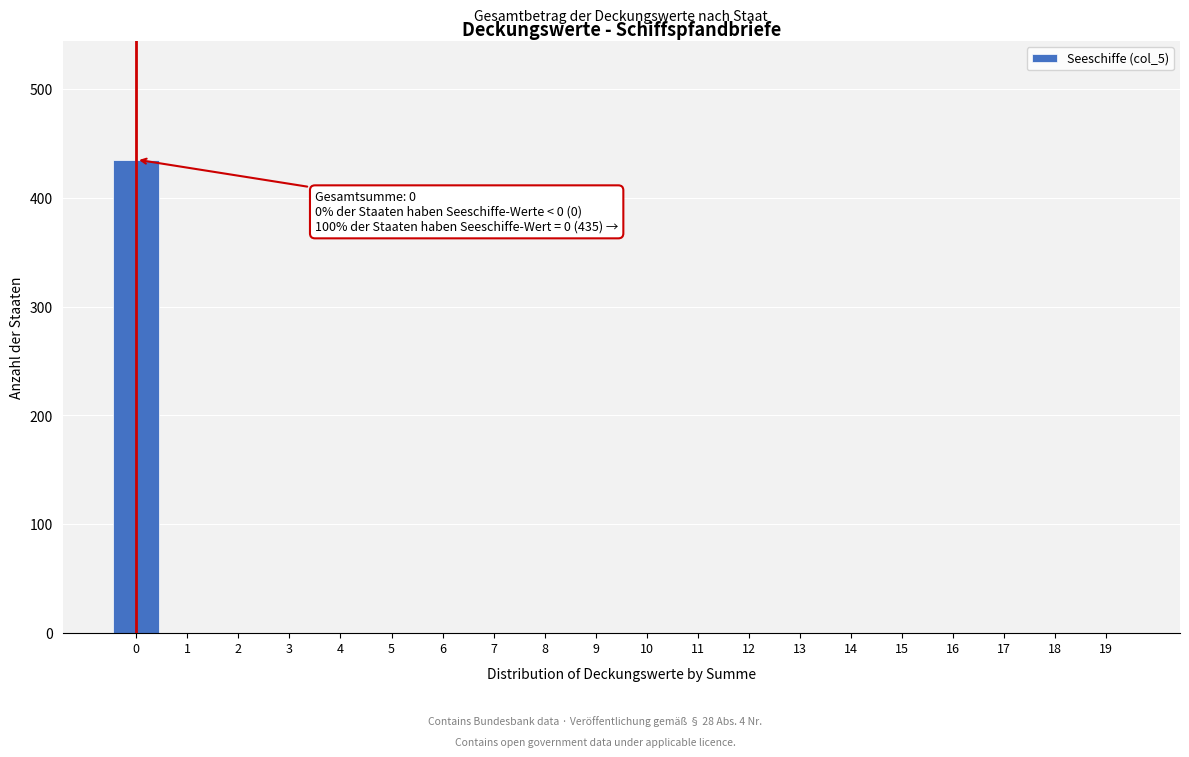

Reading right to left, extract all data points from this chart.

19=0	18=0	17=0	16=0	15=0	14=0	13=0	12=0	11=0	10=0	9=0	8=0	7=0	6=0	5=0	4=0	3=0	2=0	1=0	0=435